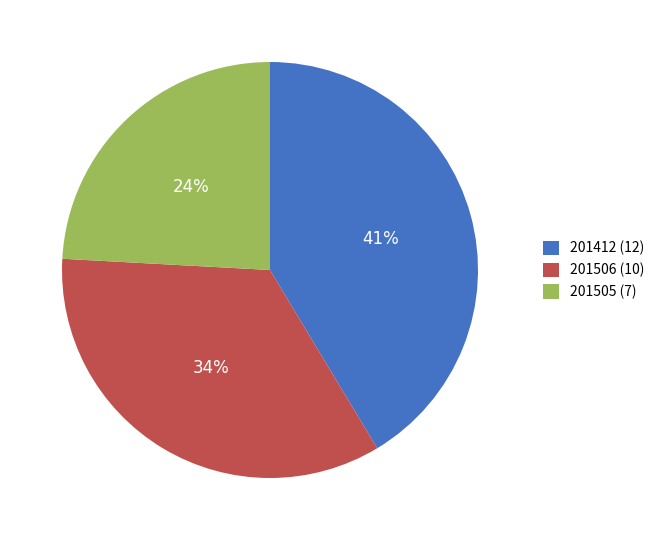

To the nearest percent, what is the difference between the largest and smallest slice percentages?

17%